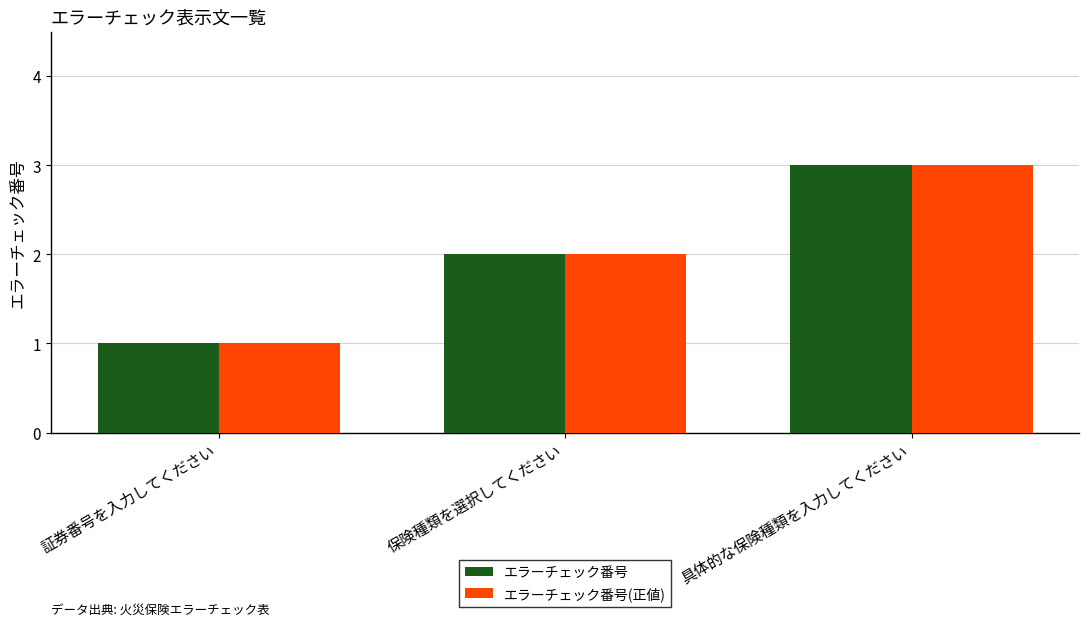

Rank the categories by エラーチェック番号(正値) value from highest to lowest.

具体的な保険種類を入力してください, 保険種類を選択してください, 証券番号を入力してください